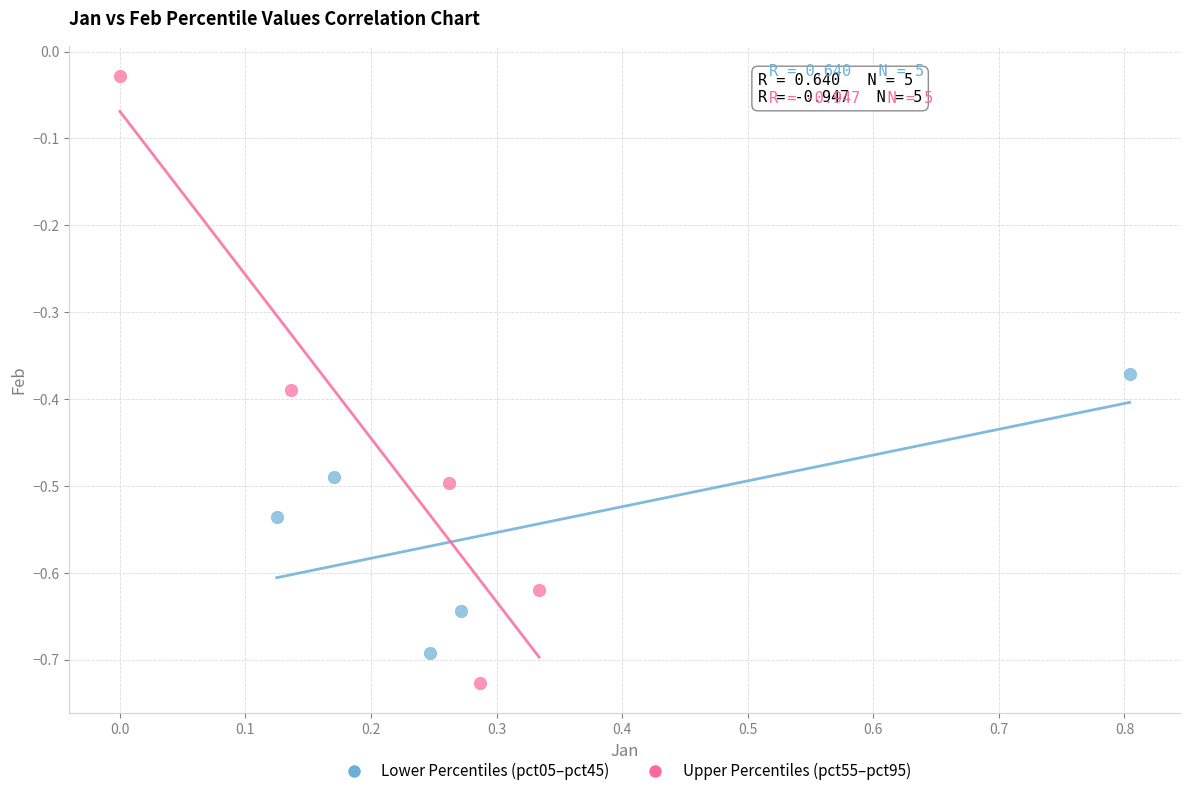

Which series has the largest Y range (max minus min)?

Upper Percentiles (pct55–pct95)